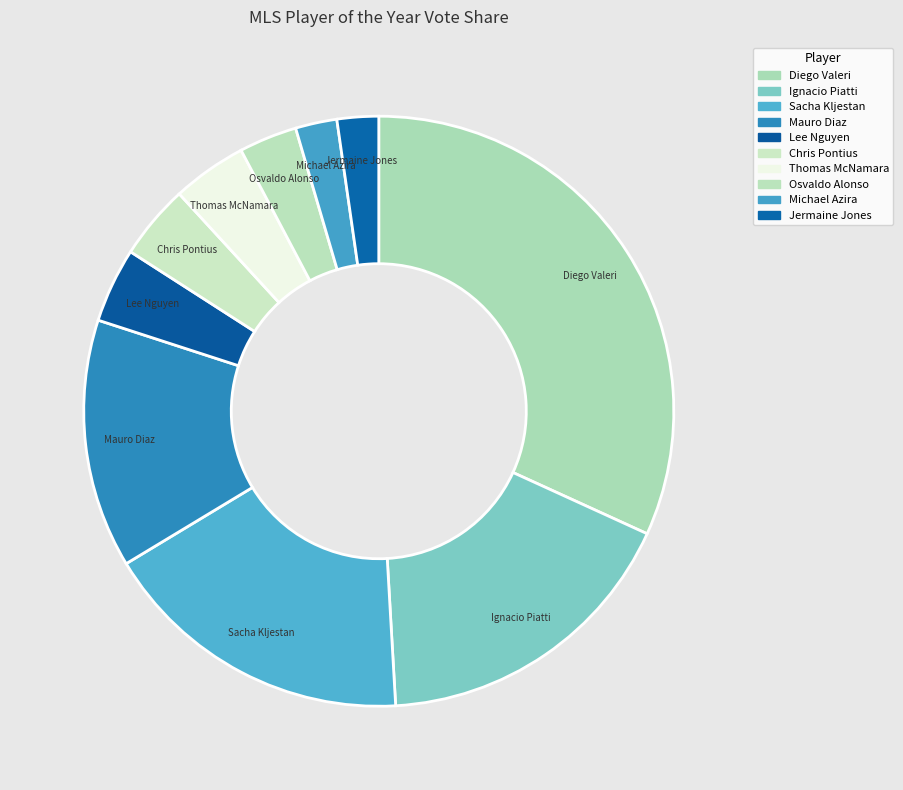

Is Lee Nguyen the majority of the pie?

No